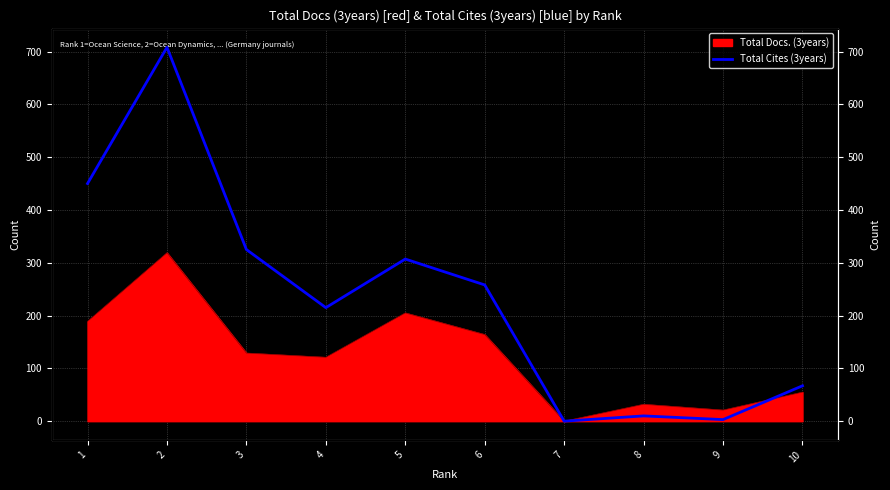

How many data points are less than 258?

5